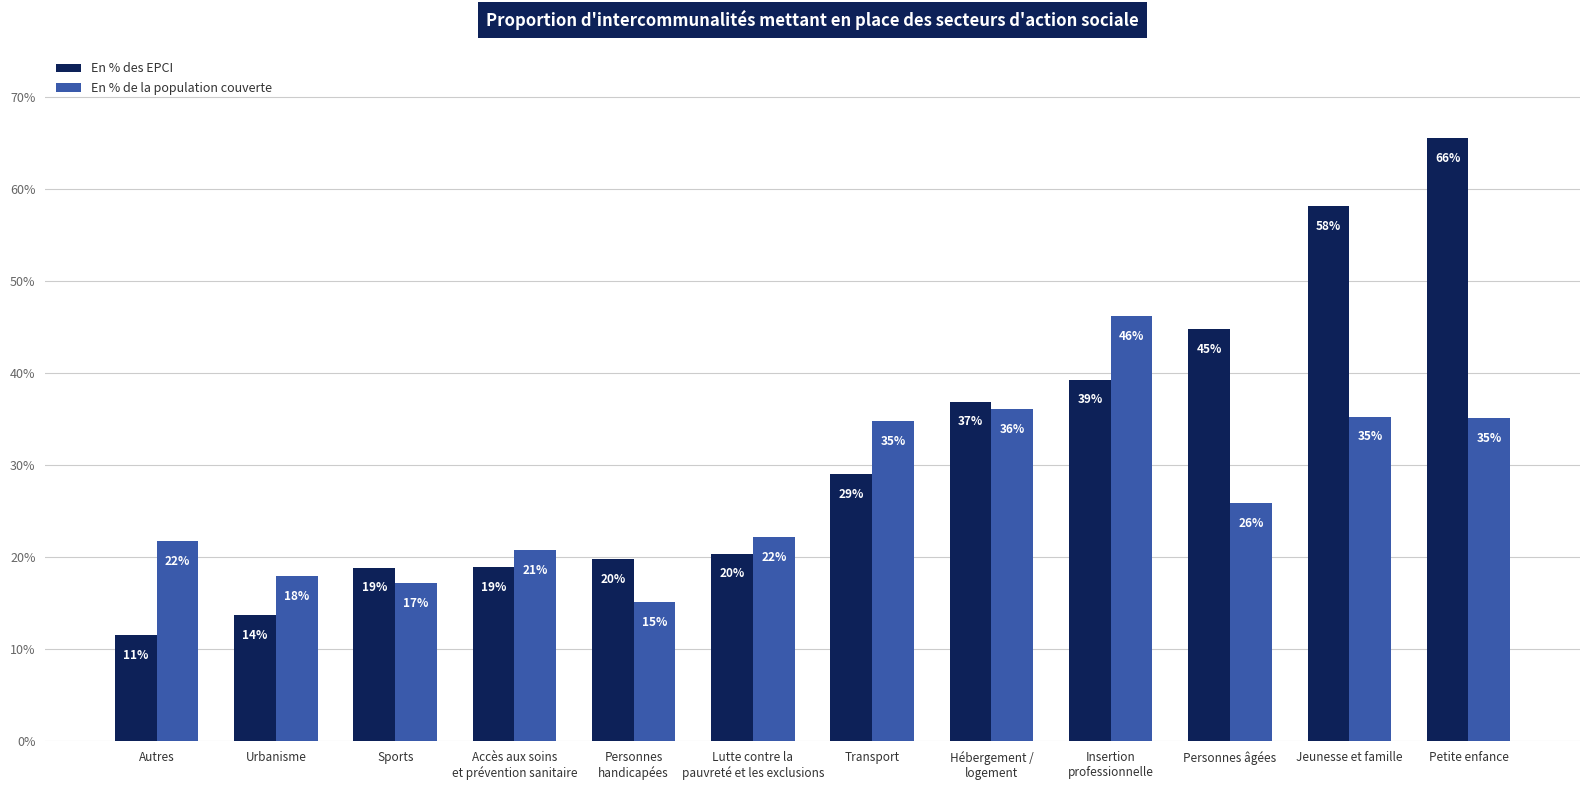

Reading left to right, what are all the values shown in this chart?

En % des EPCI: 0.1	0.1	0.2	0.2	0.2	0.2	0.3	0.4	0.4	0.4	0.6	0.7
En % de la population couverte: 0.2	0.2	0.2	0.2	0.2	0.2	0.3	0.4	0.5	0.3	0.4	0.4